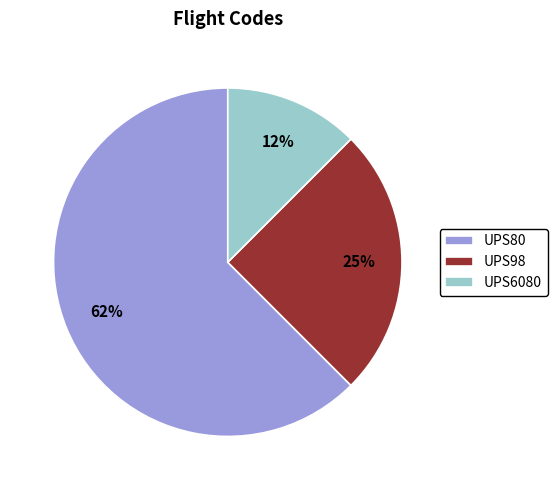

Combined, do UPS6080 and UPS98 account for over 50%?

No